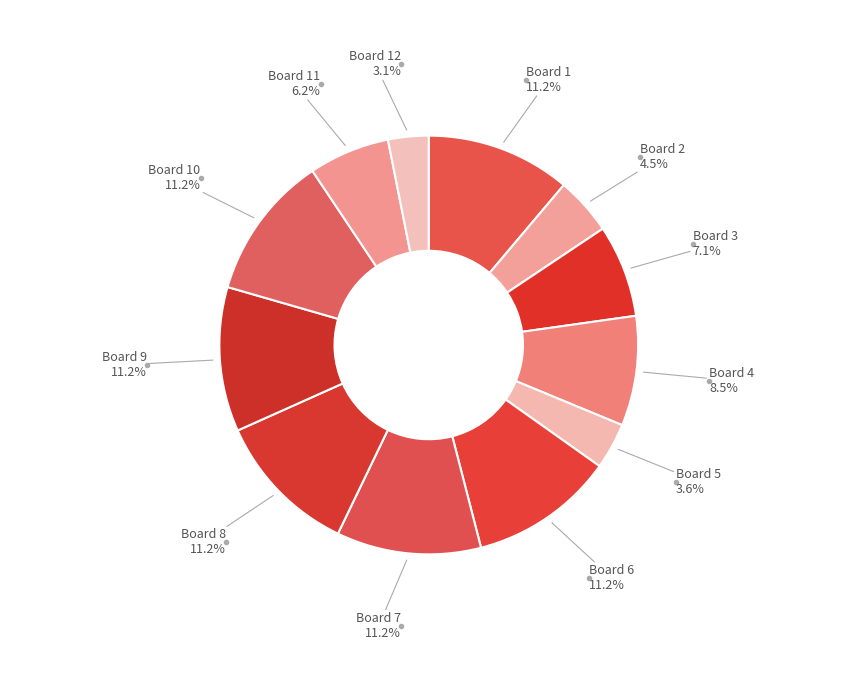

Which slice is the smallest?

Board 12